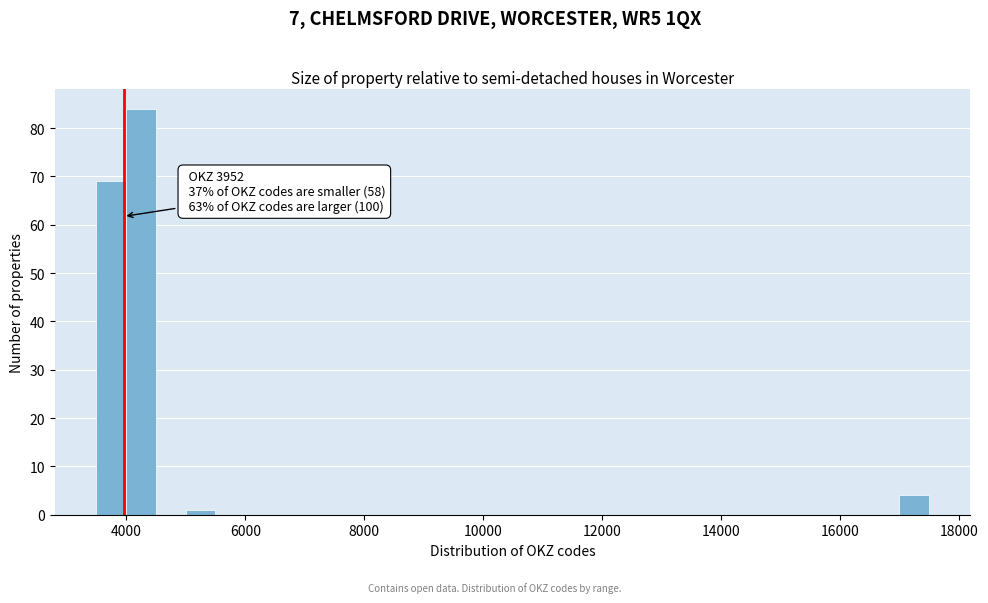

Around what value on the x-axis is the tallest bar? Give the approximate position of its centre, as read against the axis.

4200